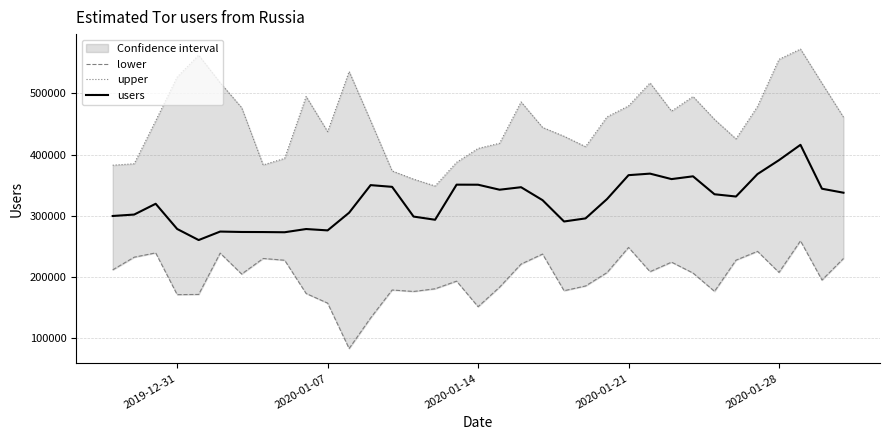

Count the number of categories in the chart.

35